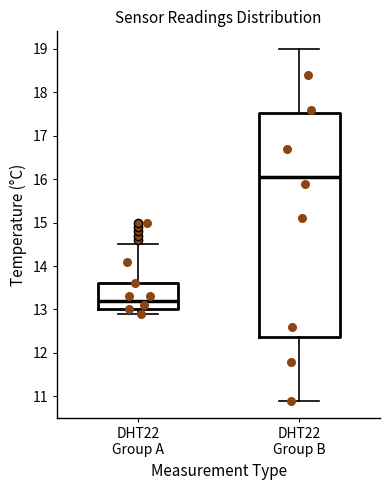

Which box is the tallest, from its lower edge to its upper edge?

DHT22 Group B